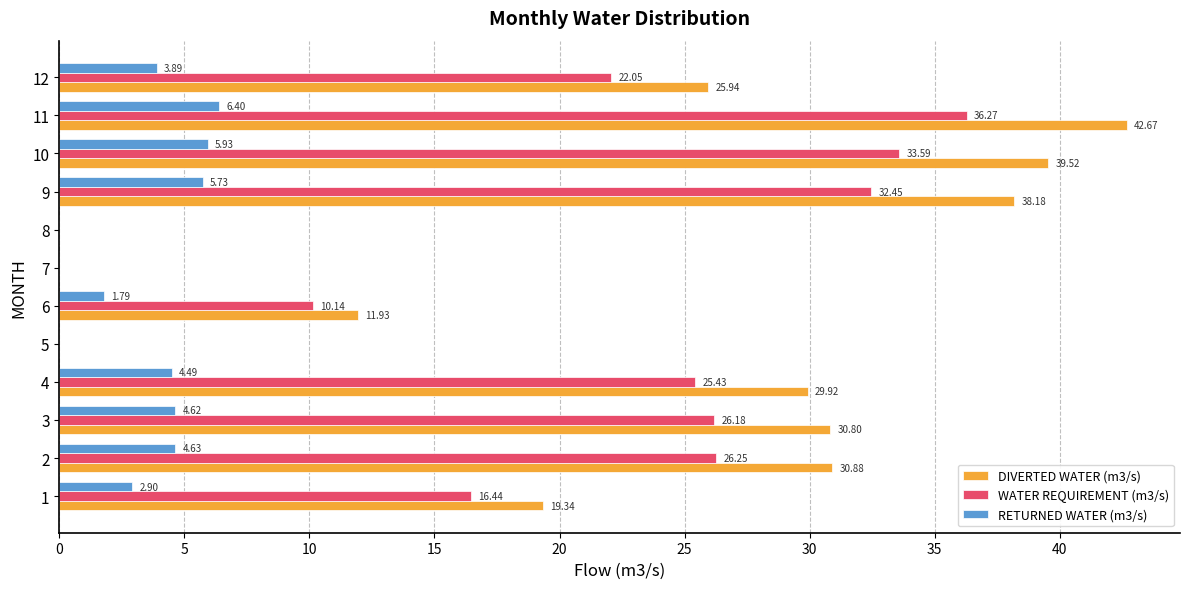

What is the sum of all RETURNED WATER (m3/s) values?

40.4